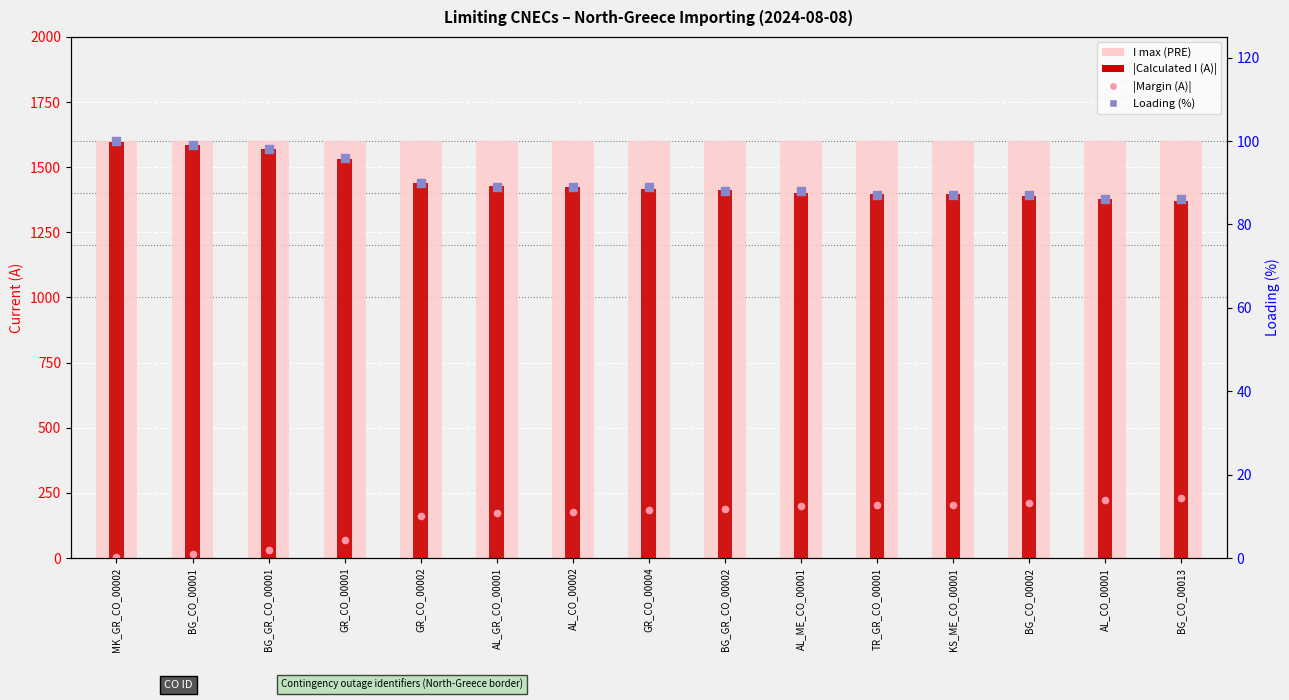

Is the value of |Calculated I (A)| at AL_ME_CO_00001 greater than the value of |Margin (A)| at GR_CO_00001?

Yes